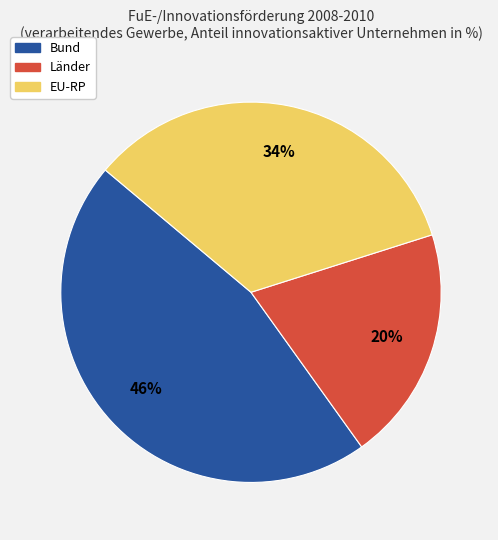

Which category has the biggest portion of the pie?

Bund